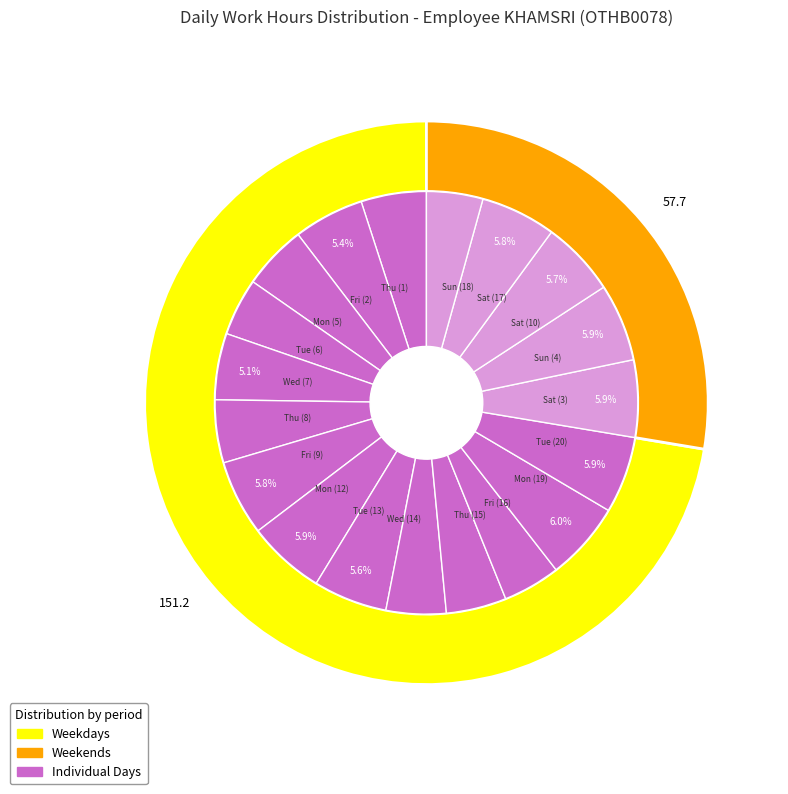

What is the ratio of the value at Thu (8) to the value at Sun (4)?

0.8